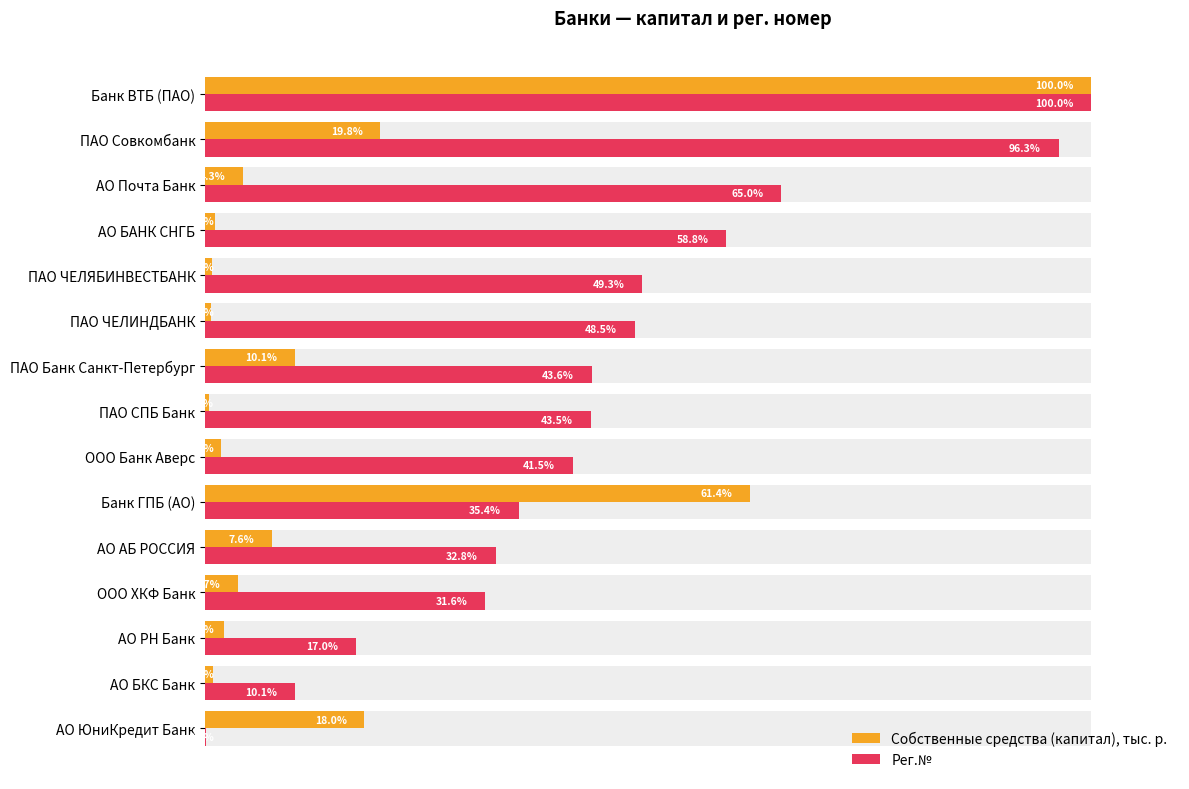

How many data points does each series have?

15